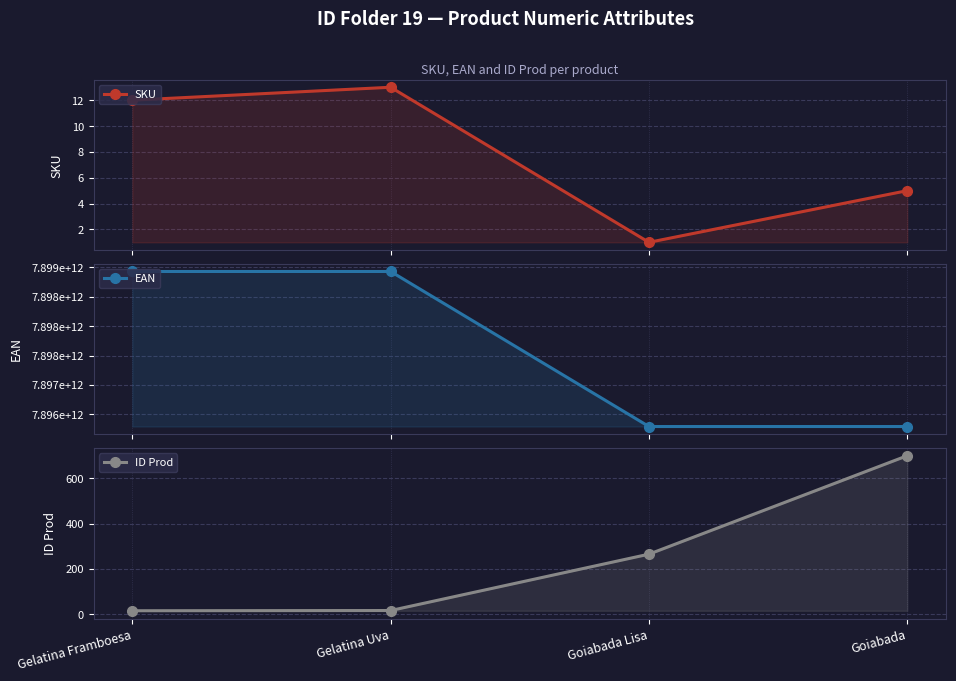

Which category has the highest value in the ID Prod series?

Goiabada